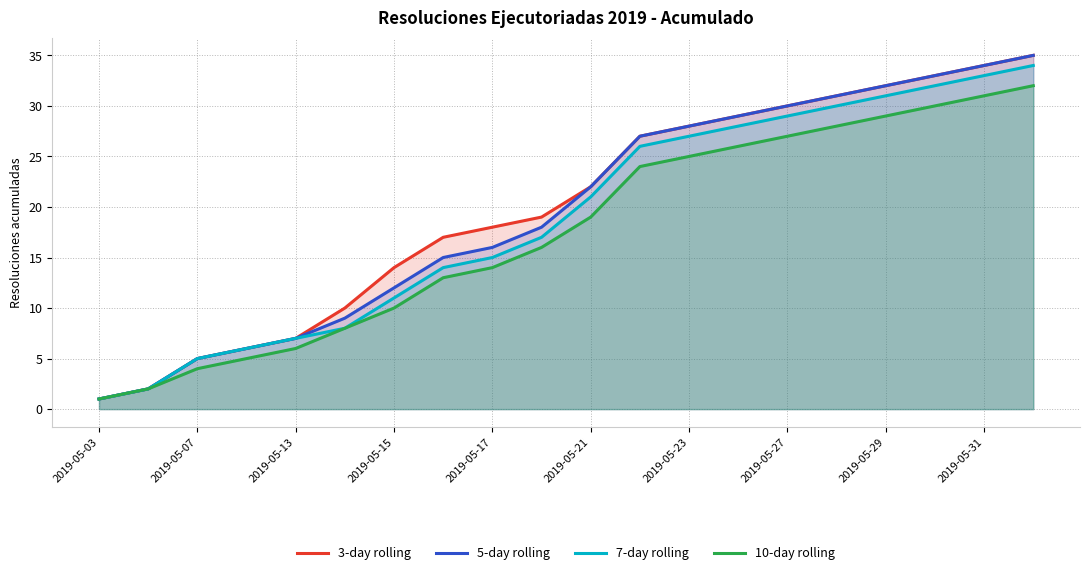

Is the value of 3-day rolling at 2019-05-07 greater than the value of 5-day rolling at 2019-05-13?

No